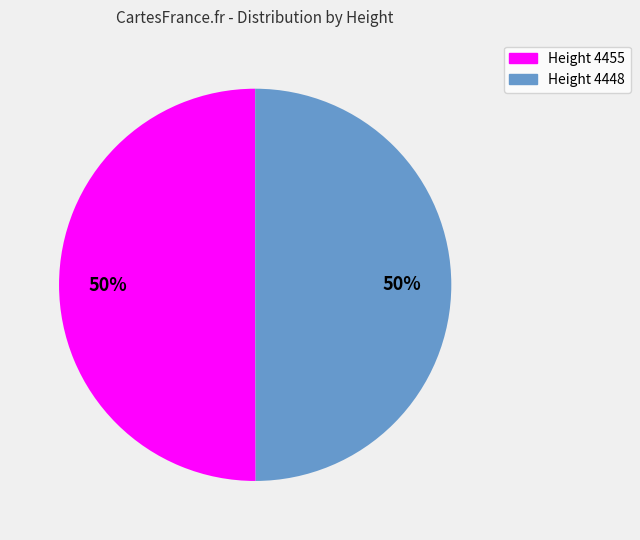

How many segments does this pie chart have?

2